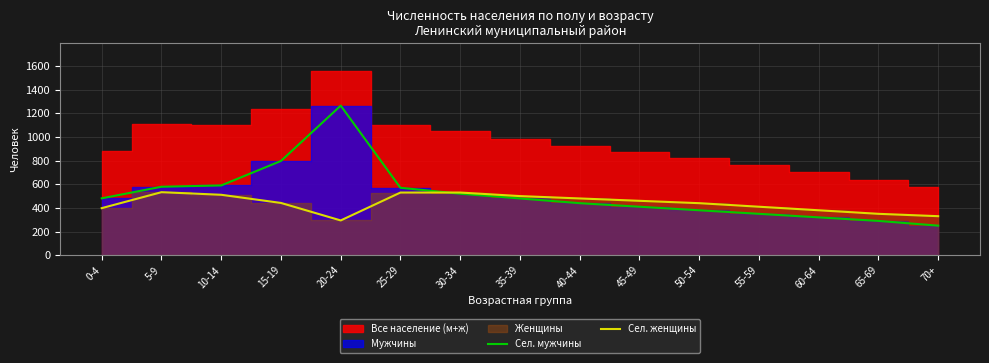

The value of Сел. мужчины at 60-64 is 320. True or false?

True